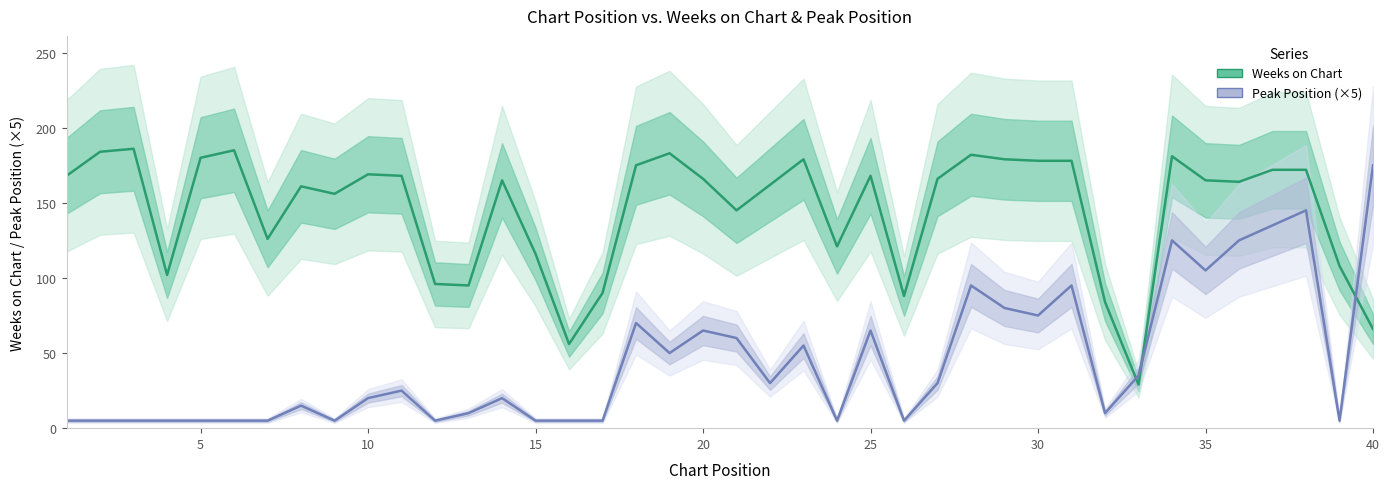

What are all the series names shown in the legend?

Weeks on Chart, Peak Position (×5)